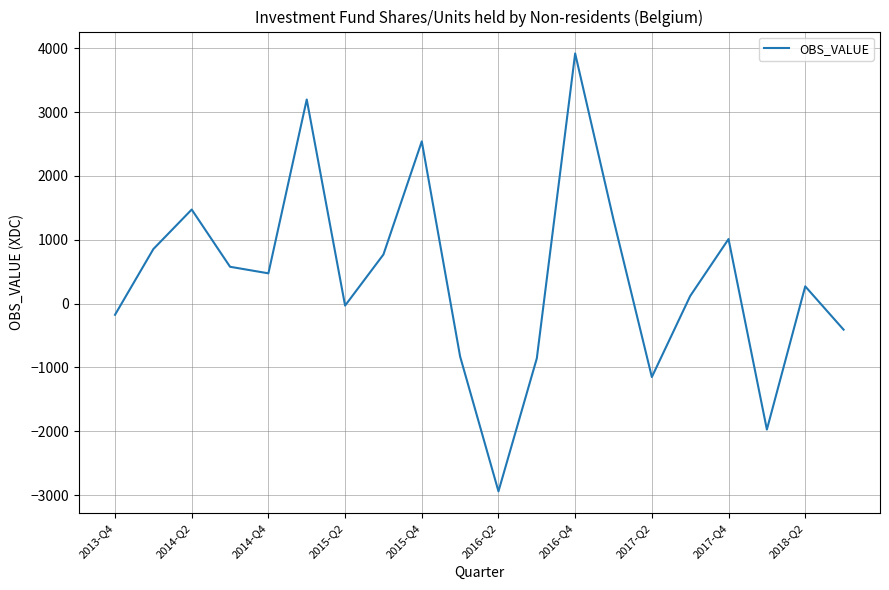

What is the smallest value displayed?

-2939.9